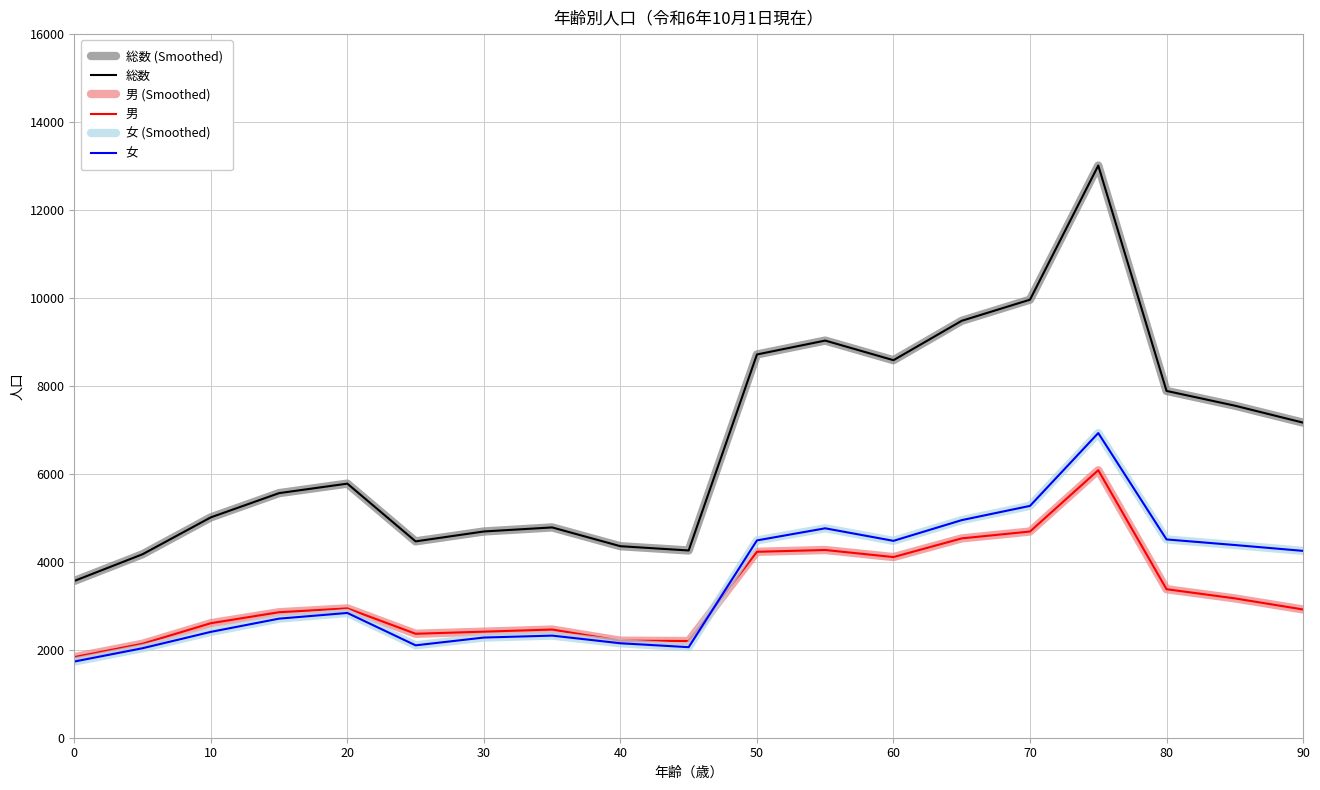

Does the chart display data point markers on the line(s)?

No